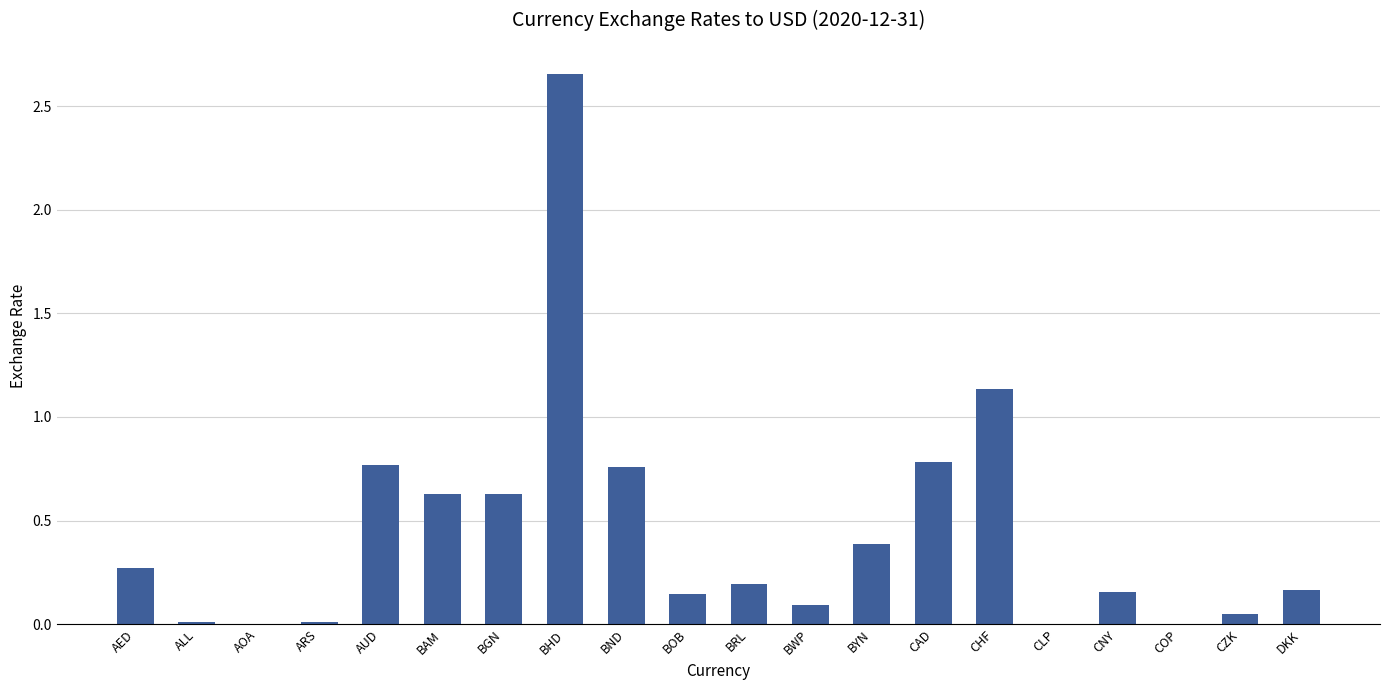

True or false: the data shows 0.8 at BAM.

False